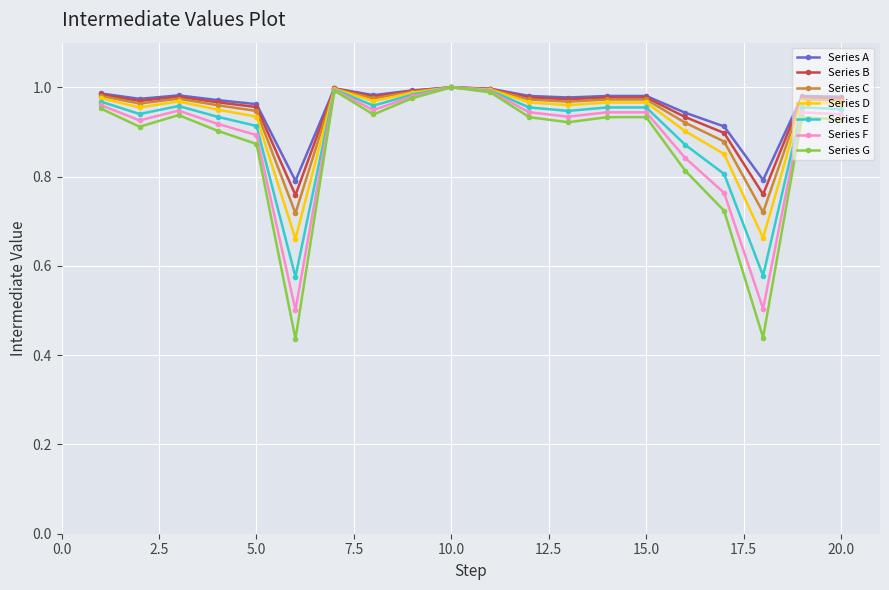

Which series has the widest spread of values?

Series G